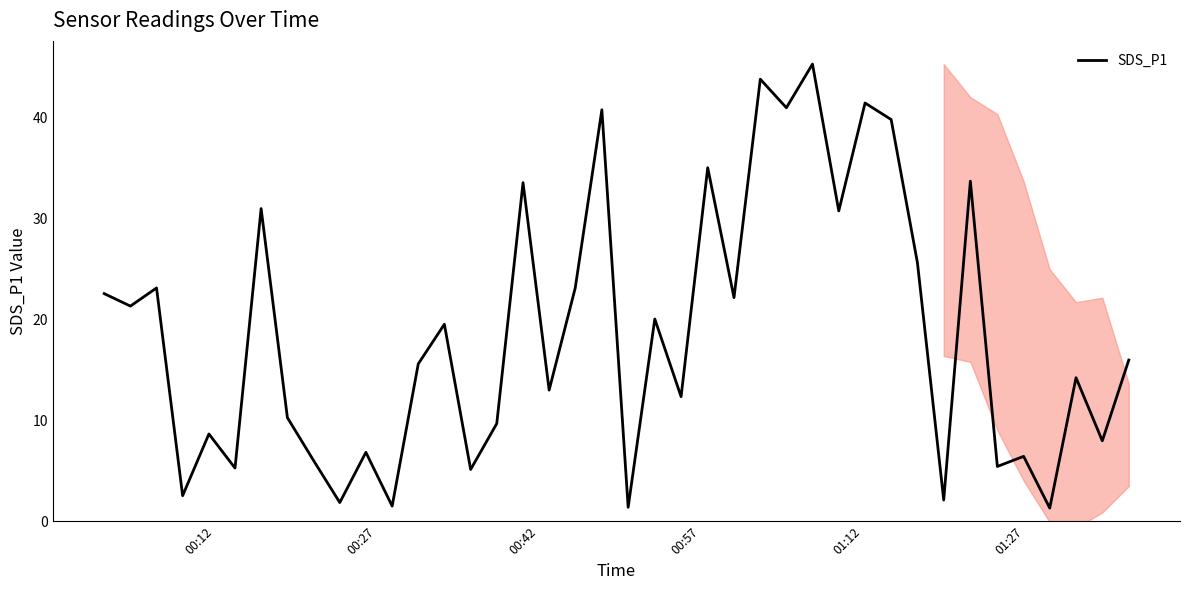

What is the sum of all values?

747.4